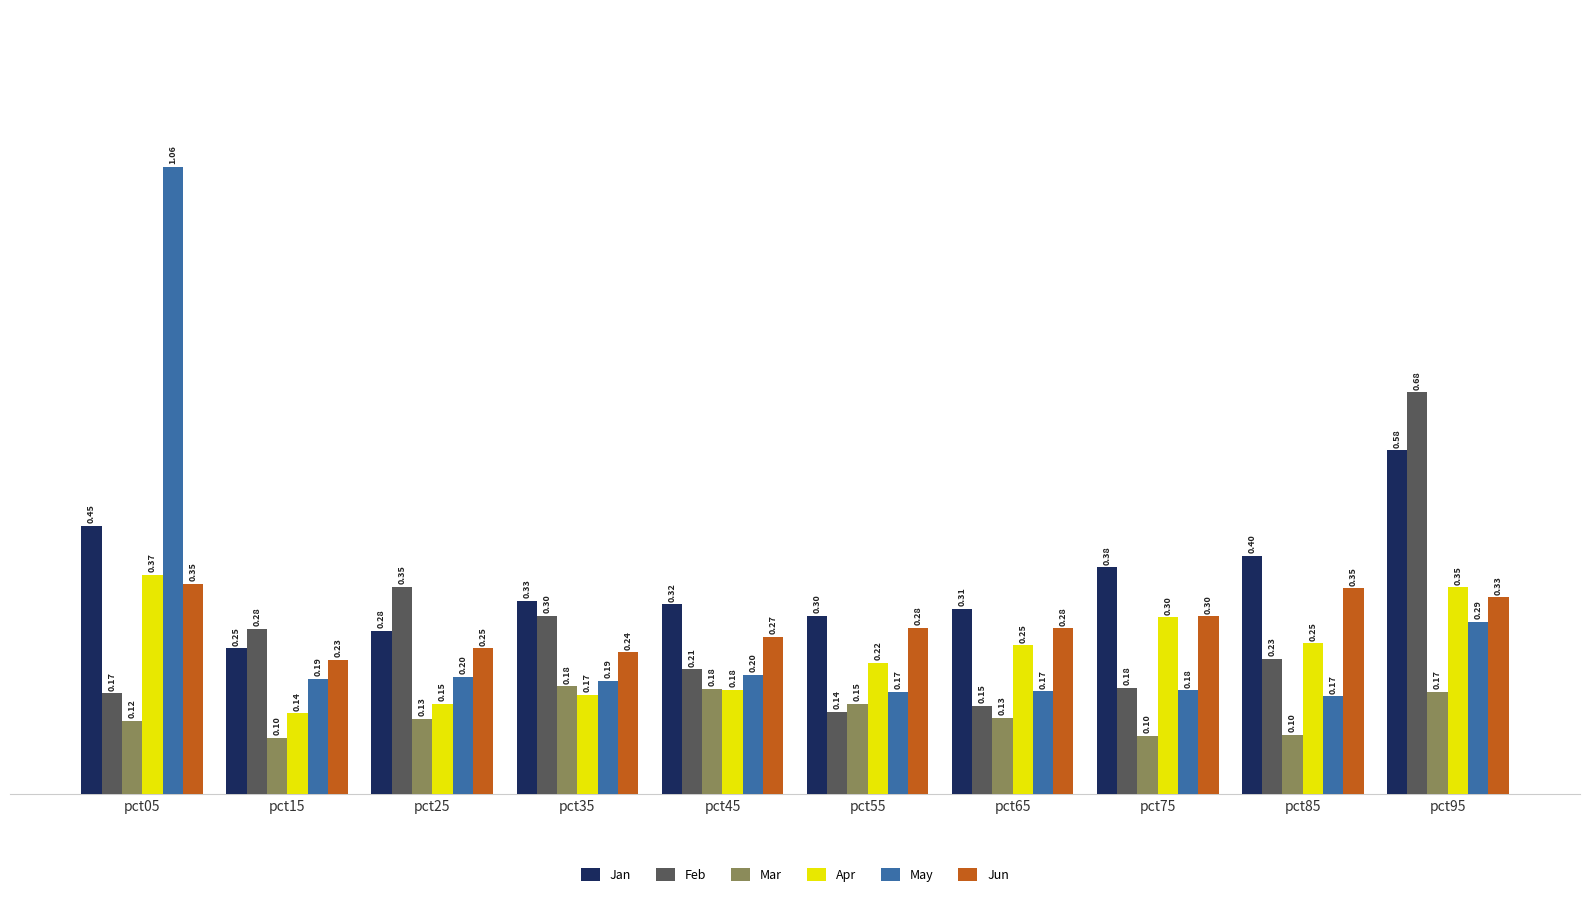

Count the number of data series in this chart.

6